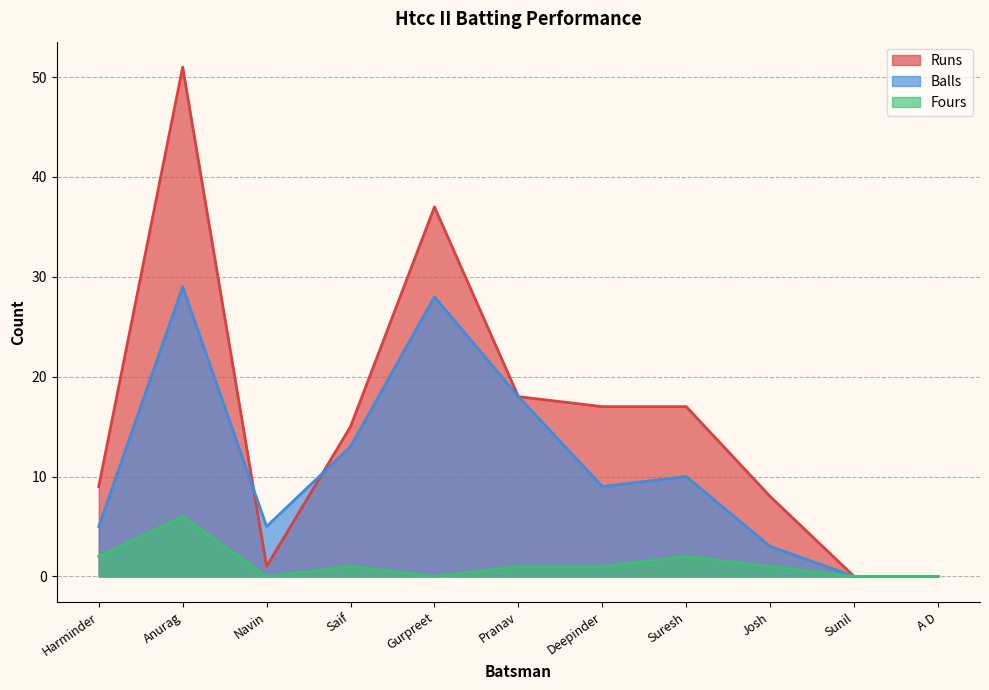

Which series has the largest total across all categories?

Runs